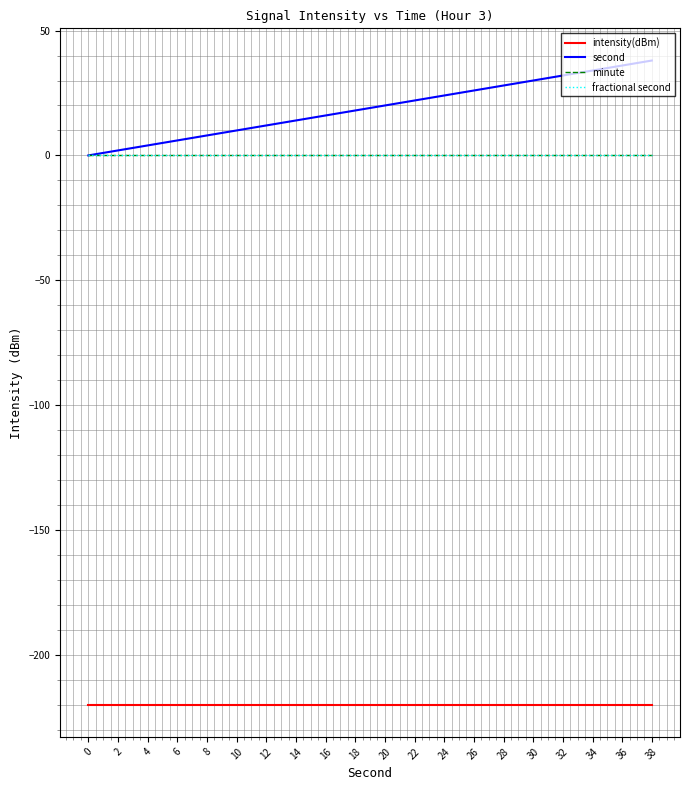

List the labels in order of intensity(dBm) value, smallest first.

0, 2, 4, 6, 8, 10, 12, 14, 16, 18, 20, 22, 24, 26, 28, 30, 32, 34, 36, 38